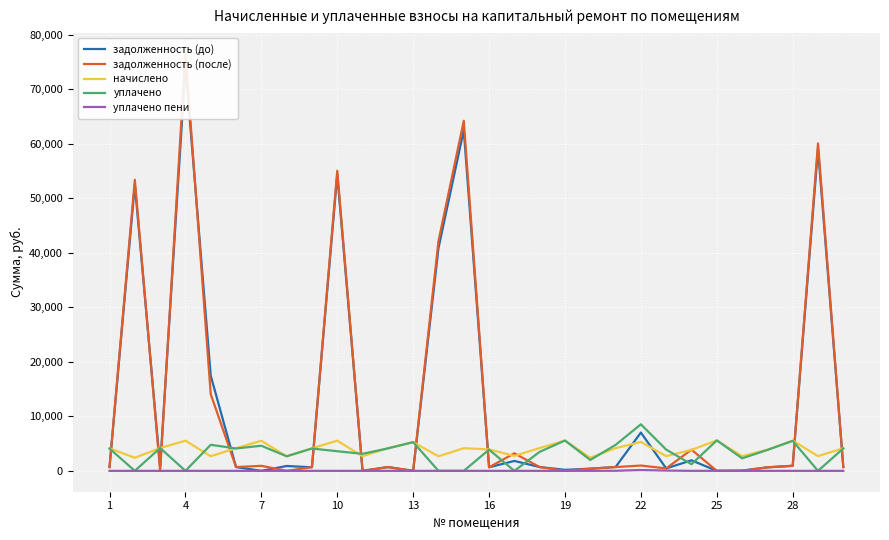

The value of начислено at 1 is 4133.8. True or false?

True